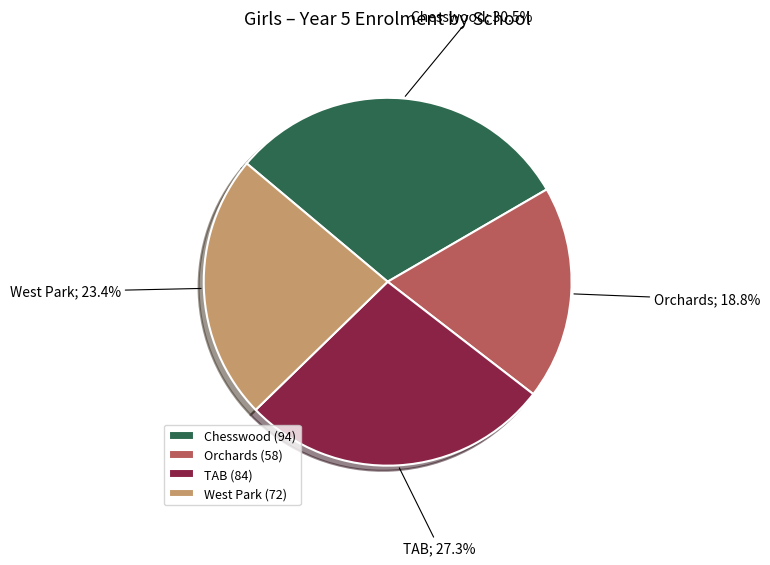

What portion of the pie excludes Orchards?

81.2%